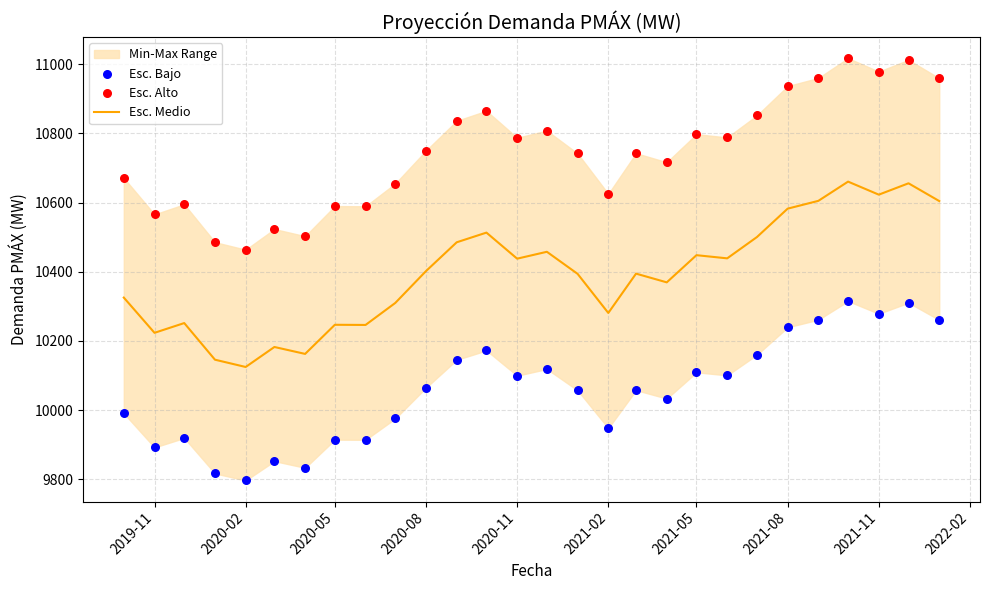

Which series has the widest spread of Y values?

Esc. Alto